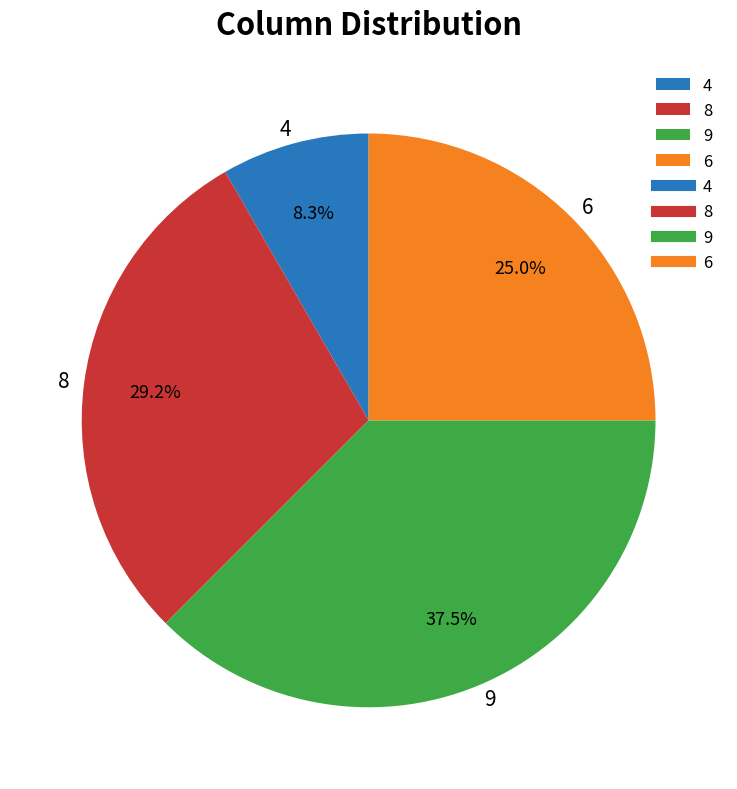

Rank the categories by value from highest to lowest.

9, 8, 6, 4